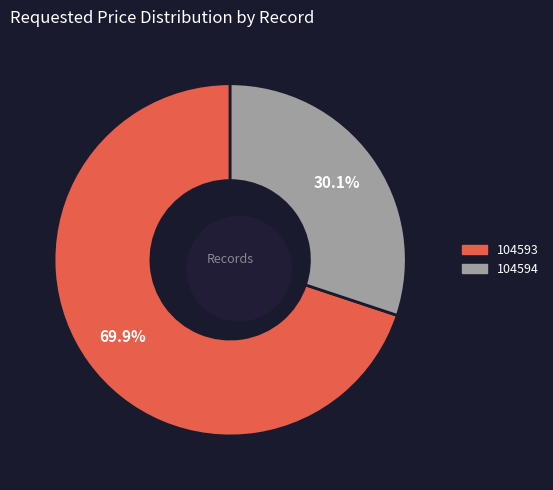

The 104593 slice represents 70% of the pie. True or false?

True